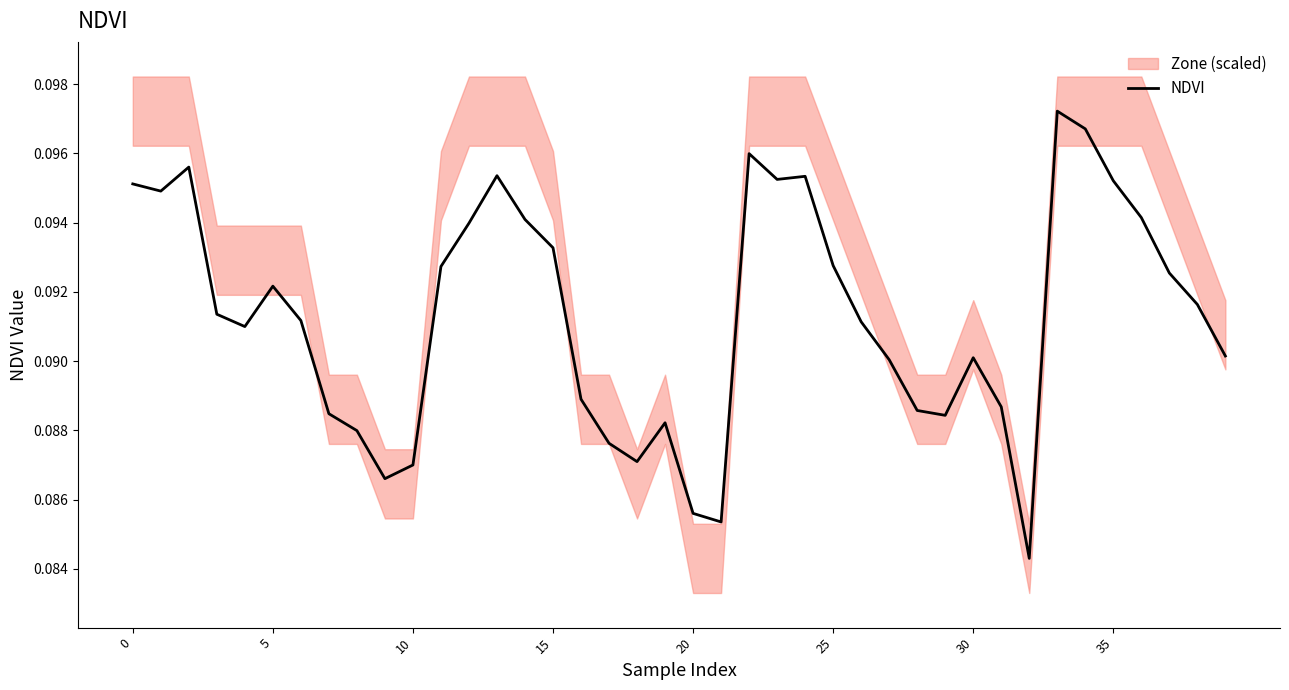

Where is the data nearest to the value 0?

32